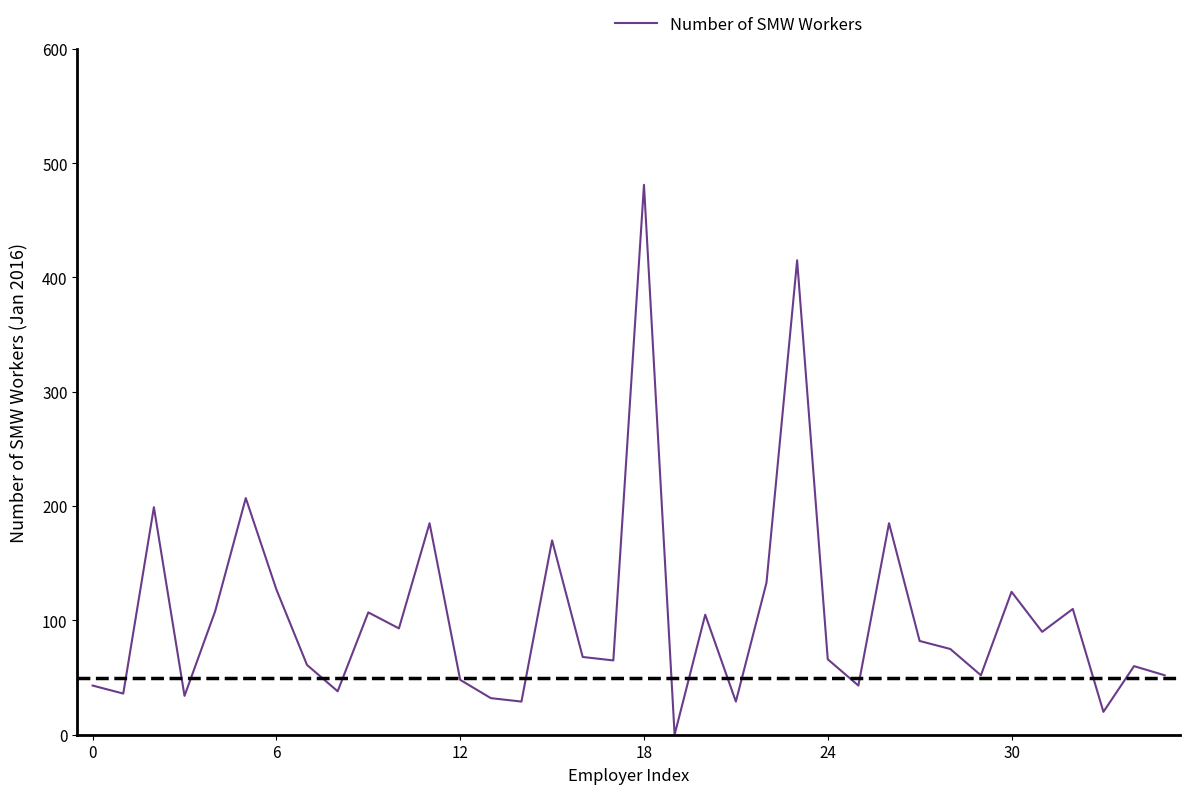

The chart shows a value of 66 at 24. True or false?

True